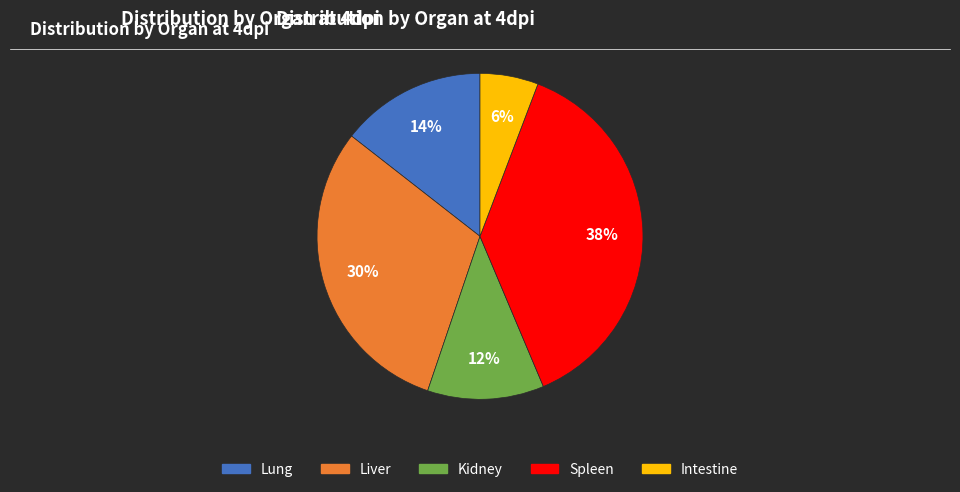

Which slice is the smallest?

Intestine